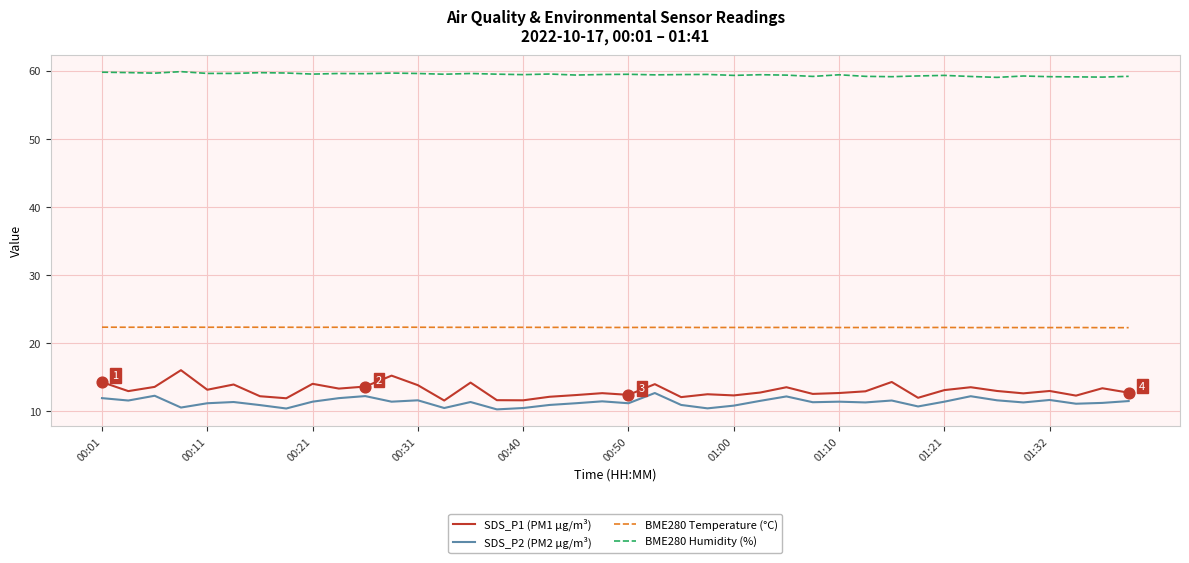

What is the difference between the maximum and minimum values in the SDS_P2 (PM2 µg/m³) series?

2.4